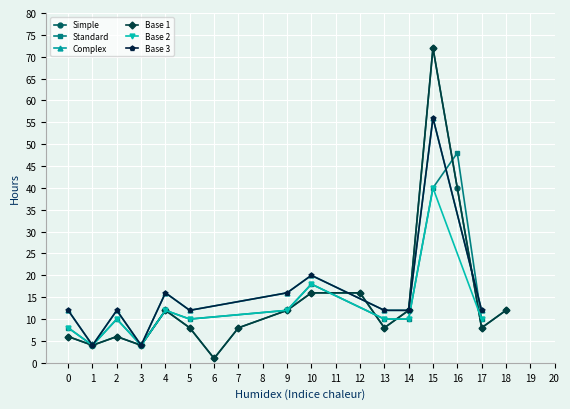

How many lines are shown in the chart?

6